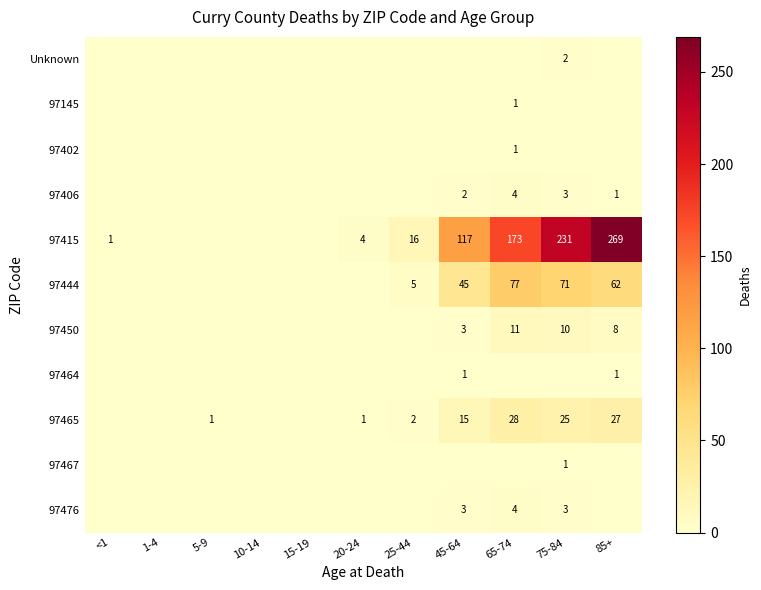

Which category has the lowest value in the 97402 series?

<1